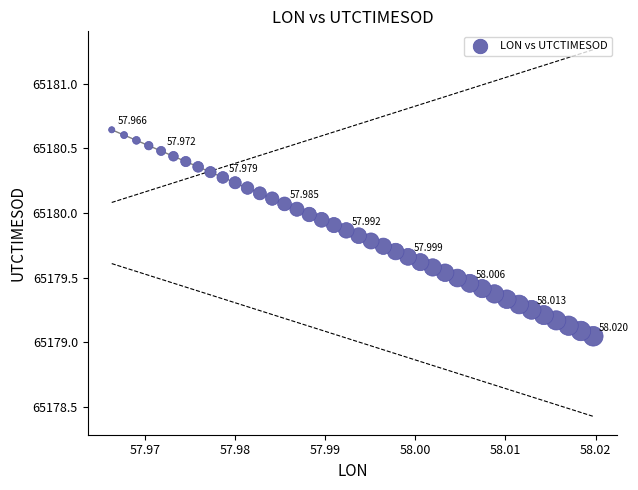

How many data points are displayed?

40